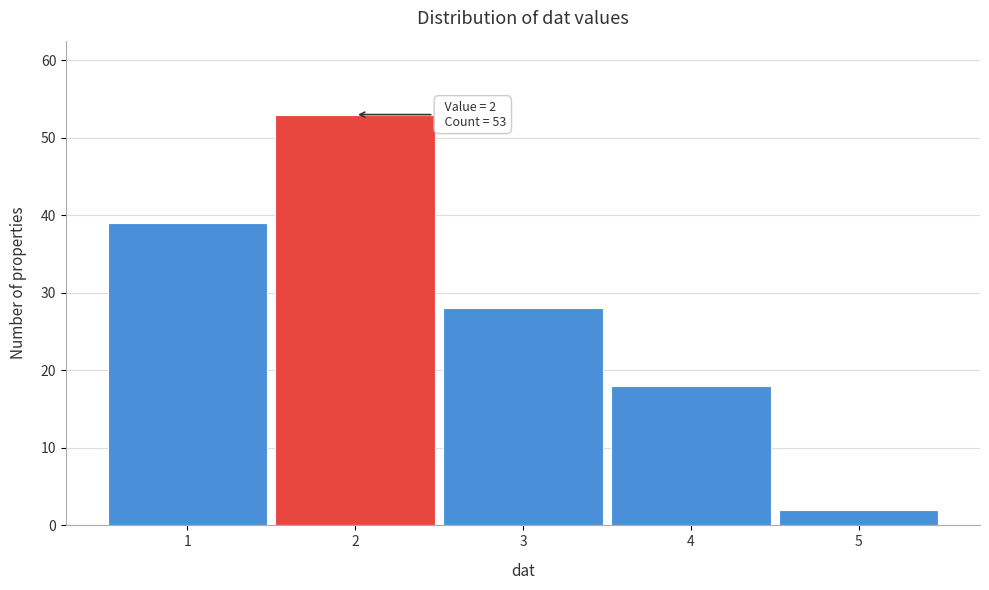

Over which range of the x-axis is the bar tallest?

1.5 to 2.5